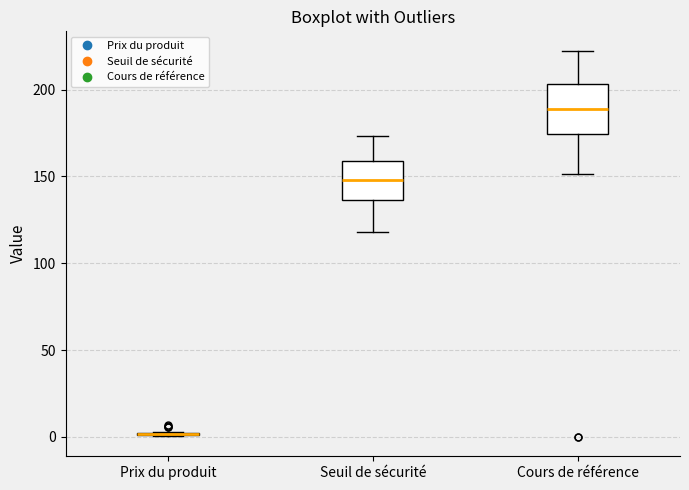

Which box is the tallest, from its lower edge to its upper edge?

Cours de référence